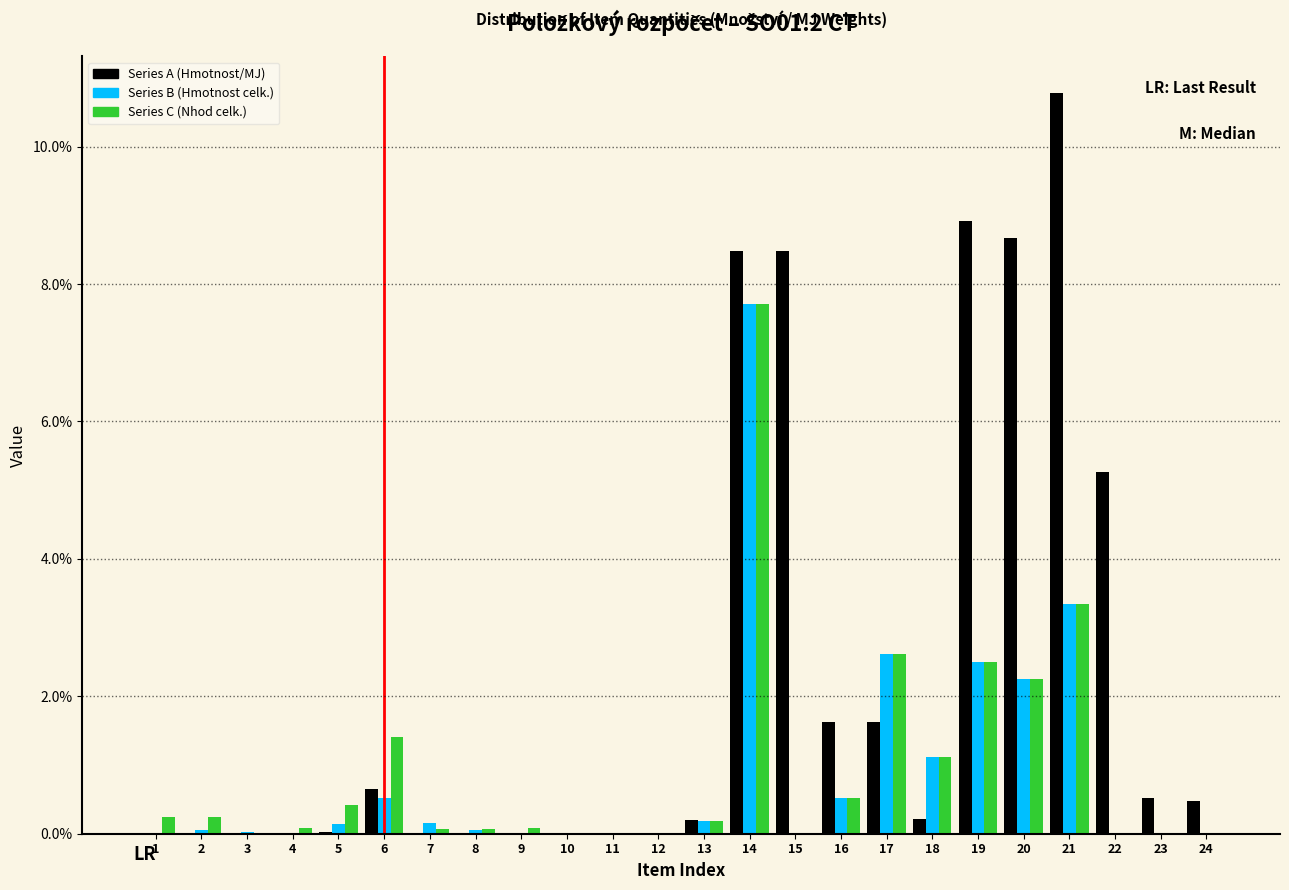

Which series changed the most between 6 and 12?

Series C (Nhod celk.)